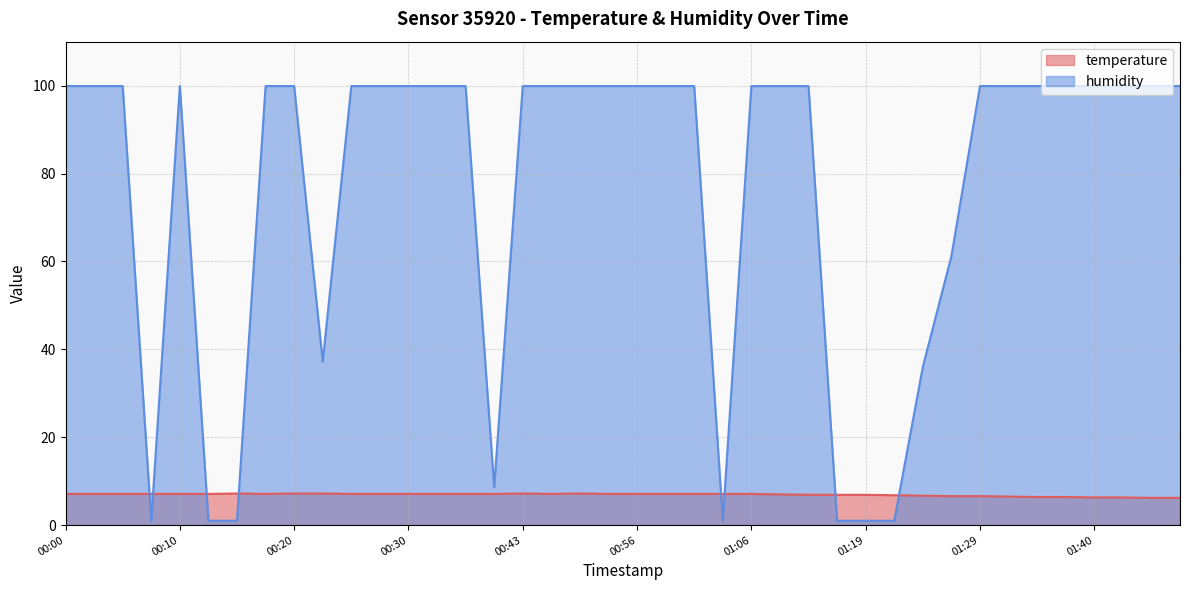

How many values in the temperature series are below 7?

14